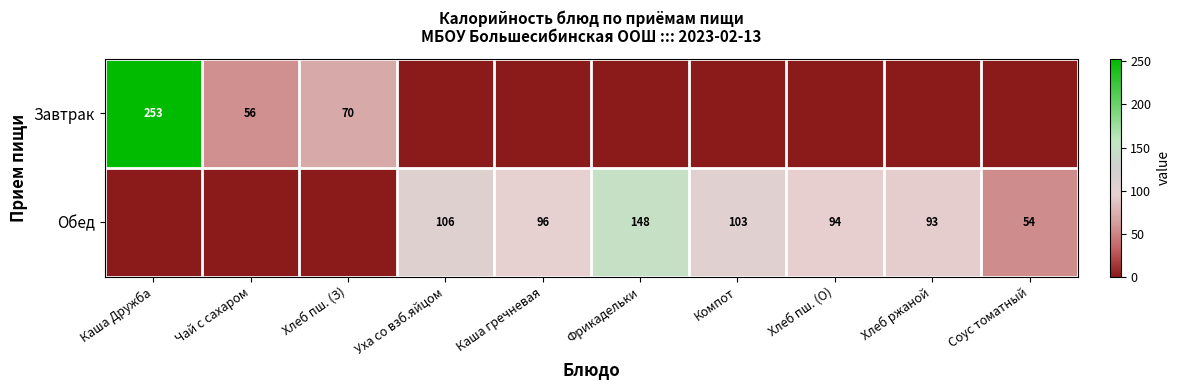

Is it true that Обед equals 93 at Хлеб ржаной?

True